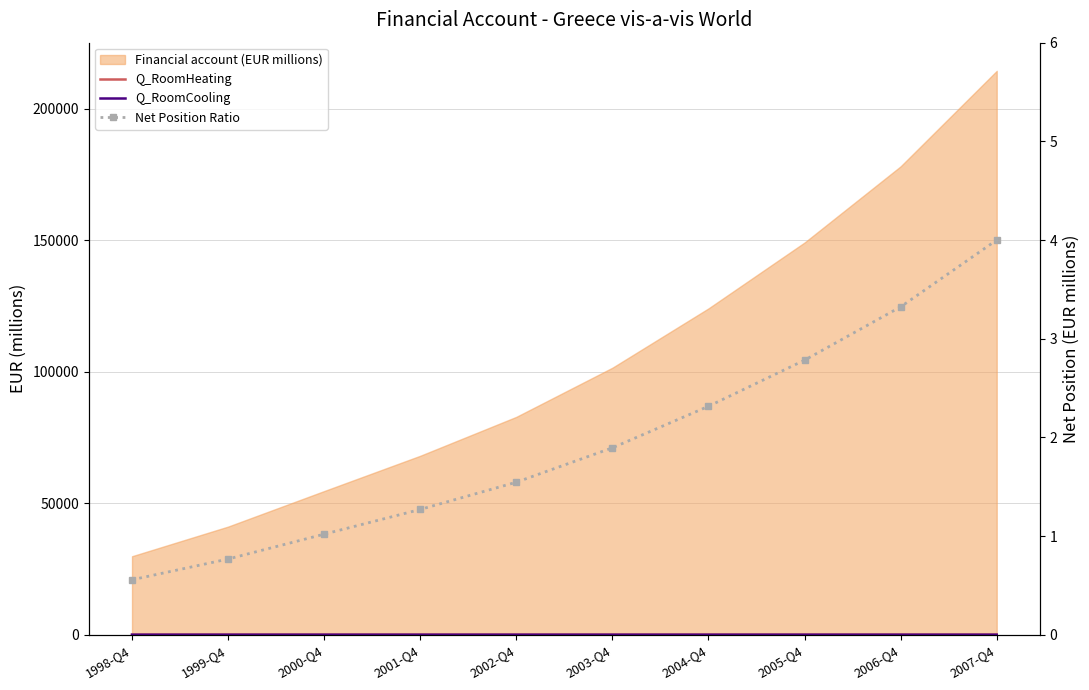

Rank the categories by Q_RoomHeating value from highest to lowest.

2007-Q4, 2006-Q4, 2005-Q4, 2004-Q4, 2003-Q4, 2002-Q4, 2000-Q4, 2001-Q4, 1999-Q4, 1998-Q4